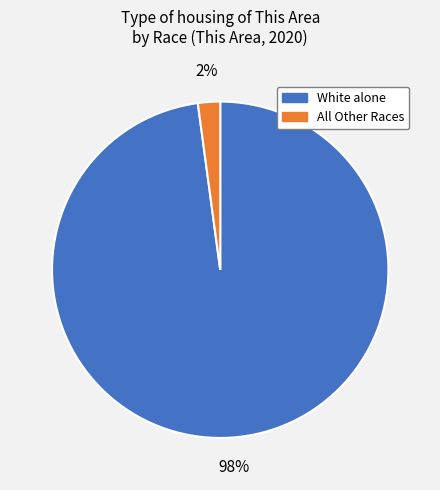

To the nearest percent, what is the difference between the All Other Races and White alone slice percentages?

96%